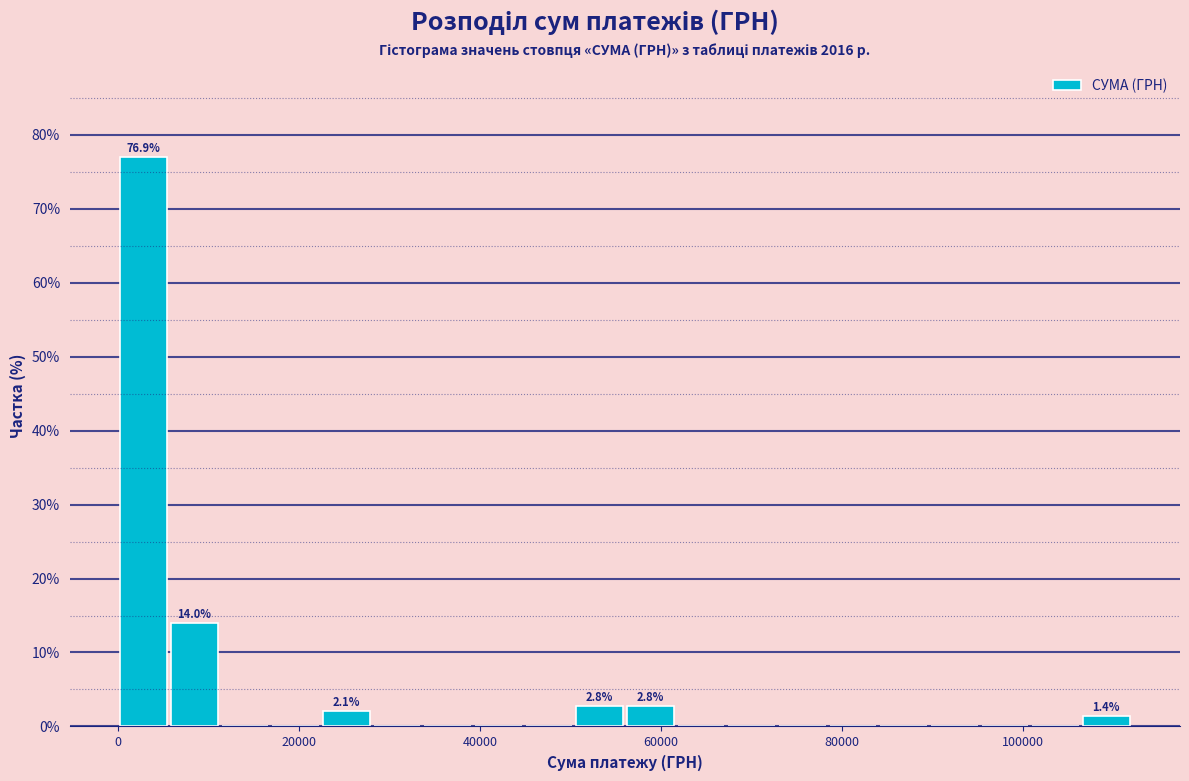

Around what value on the x-axis is the tallest bar? Give the approximate position of its centre, as read against the axis.

2000